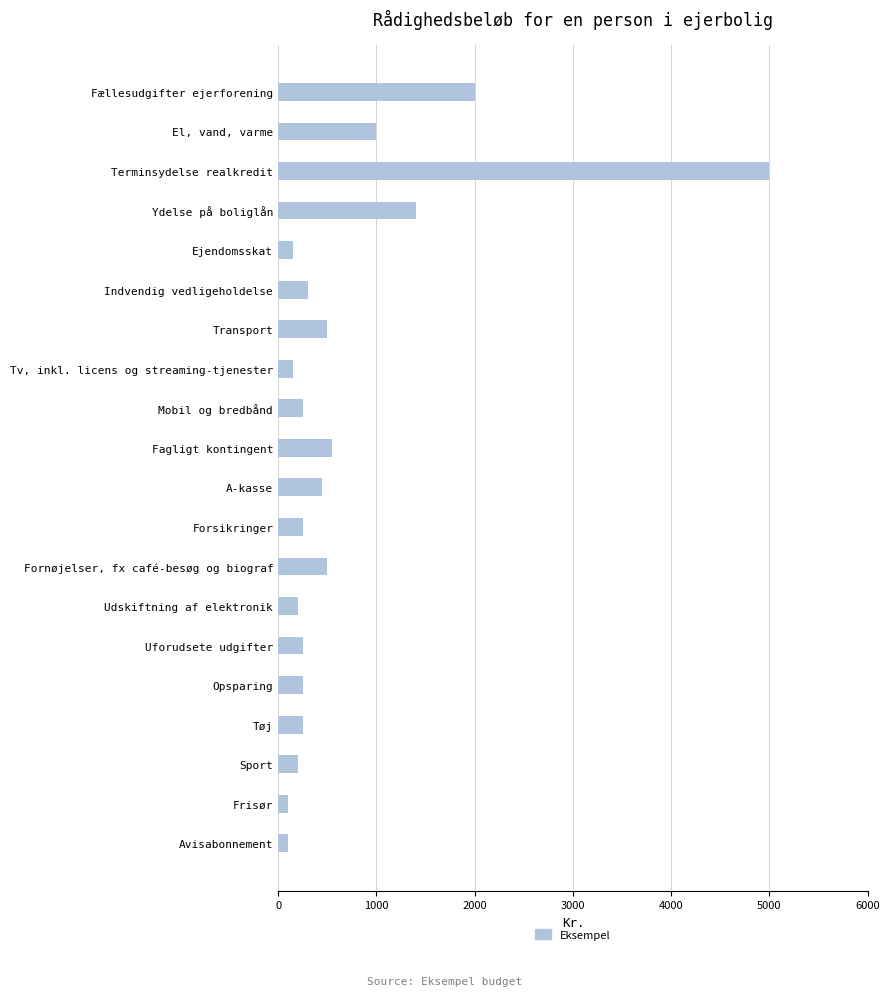

At which category does the chart reach its peak across all series?

Terminsydelse realkredit